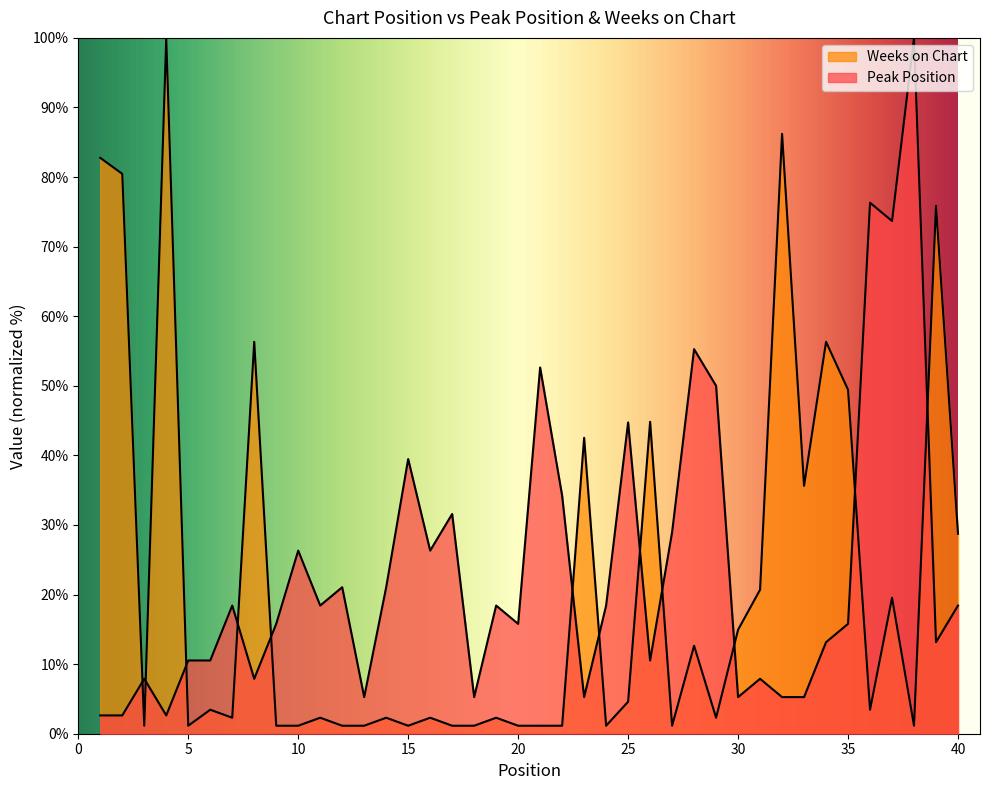

Where is the first local minimum for Peak Position?

4